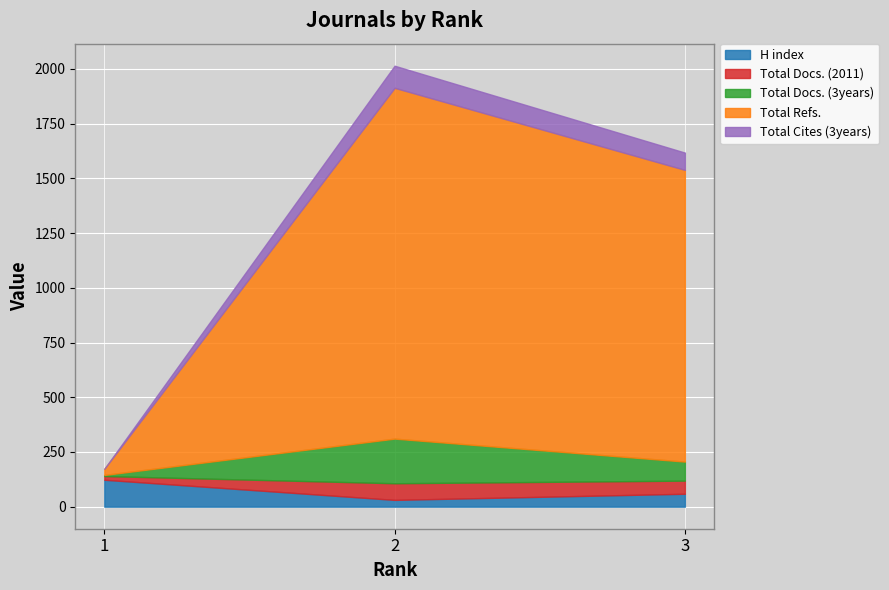

The value of Total Refs. at 1 is 12. True or false?

False